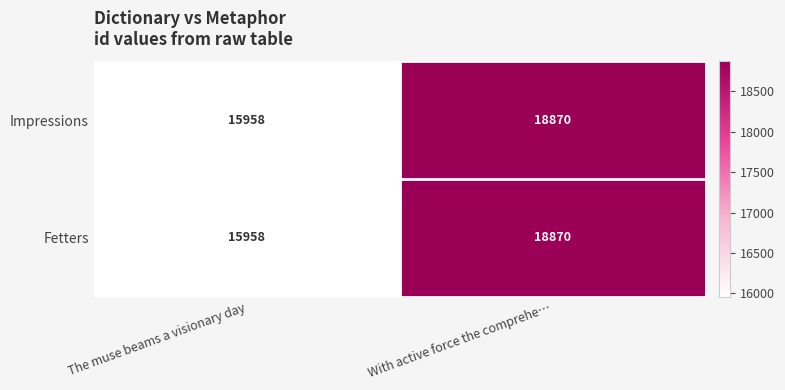

True or false: Fetters has a value of 18870 at With active force the comprehe….

True